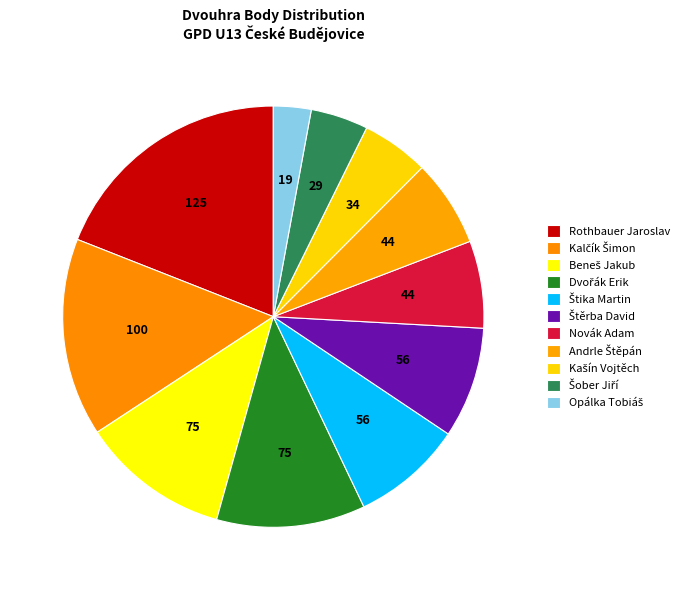

To the nearest percent, what percentage of the pie is Kalčík Šimon?

15%